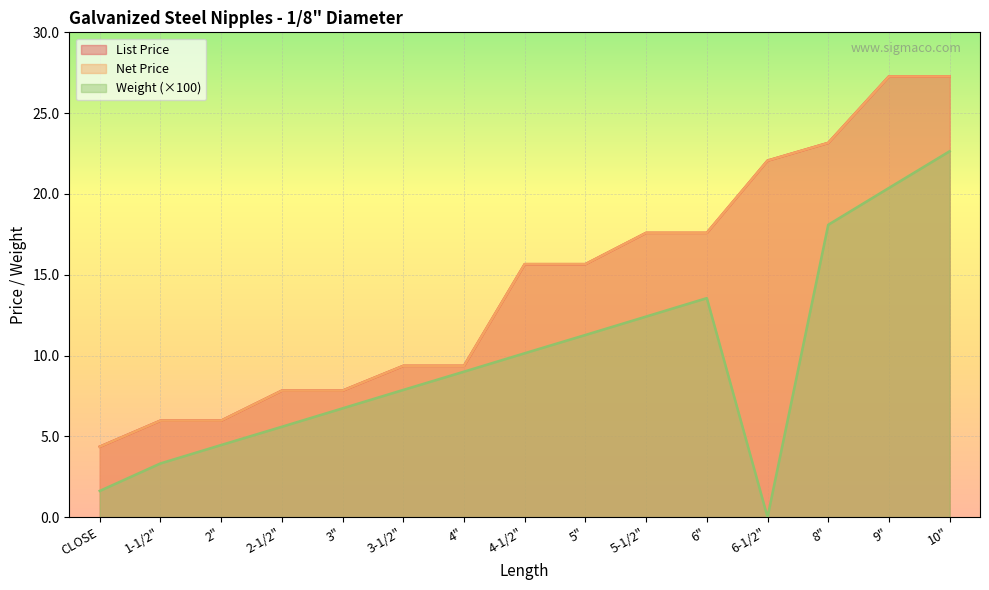

What is the sum of all List Price values?

216.9